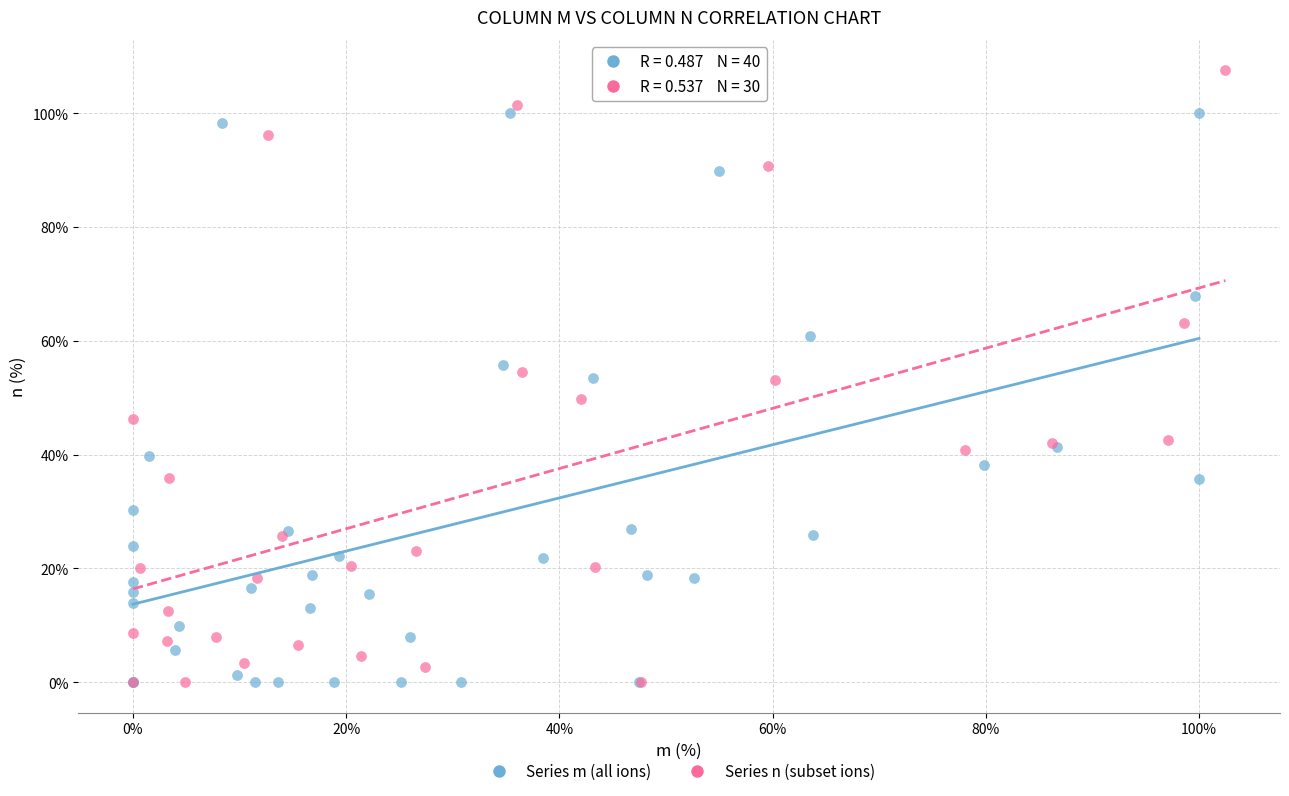

Which series has the largest Y range (max minus min)?

Series n (subset ions)